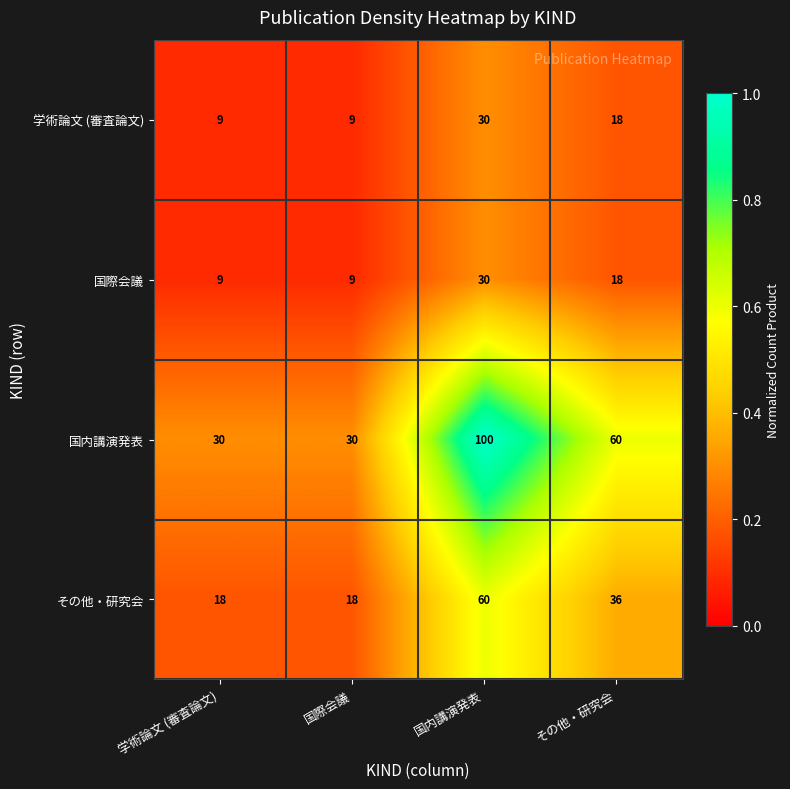

What is the spread (max minus min) of values at その他・研究会?

42